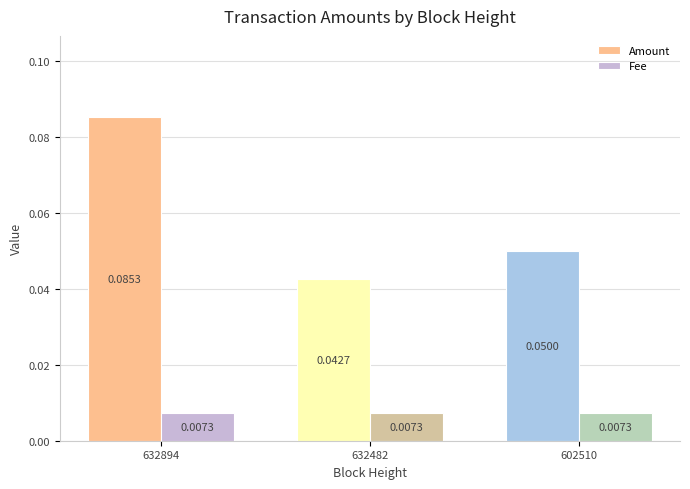

Which series has the widest spread of values?

Amount